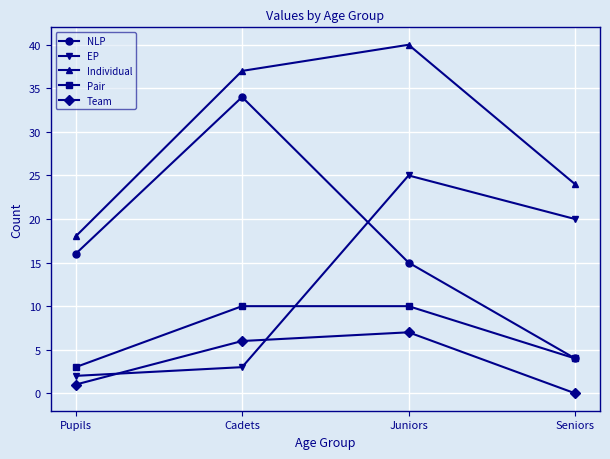

How many lines are shown in the chart?

5